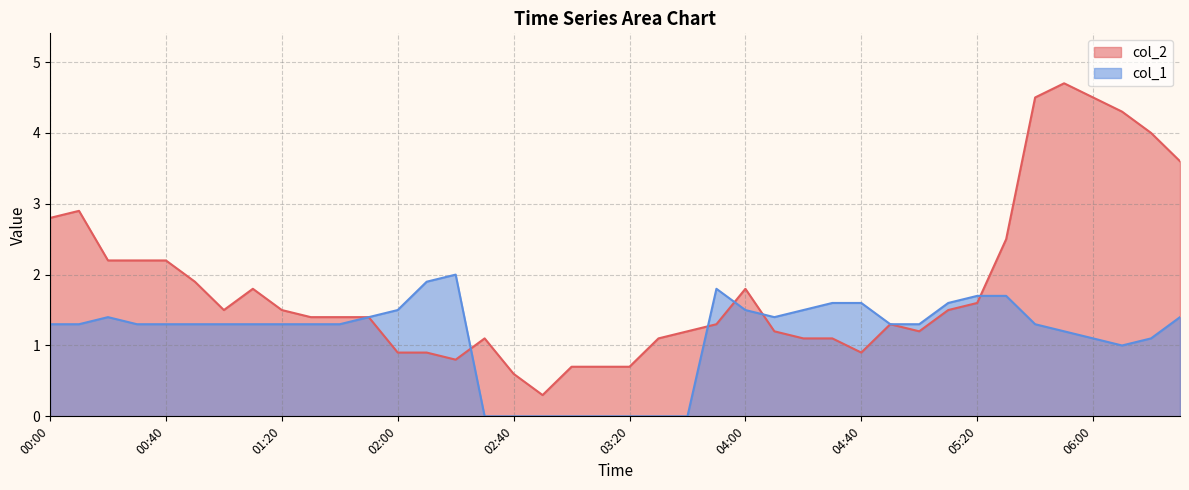

Rank the series by their maximum value, from lowest to highest.

col_1, col_2